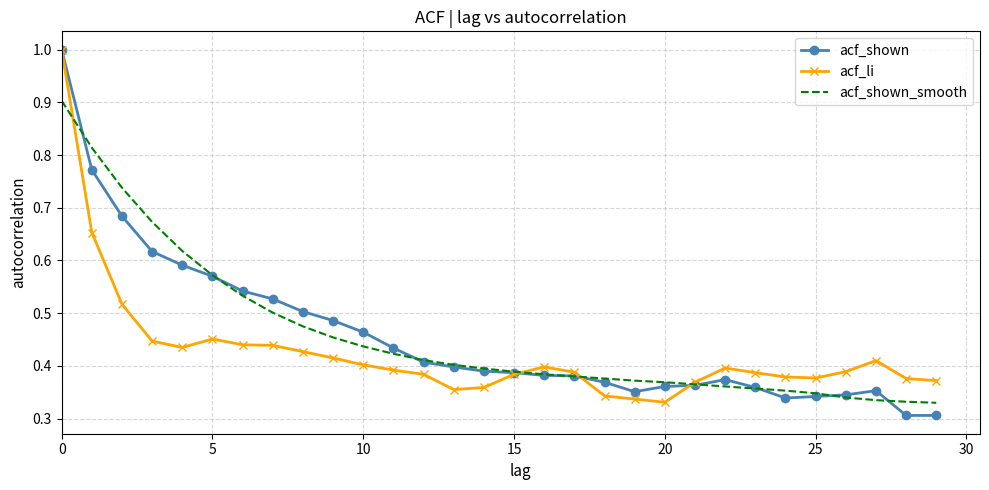

At which label is acf_shown closest to 0?

28